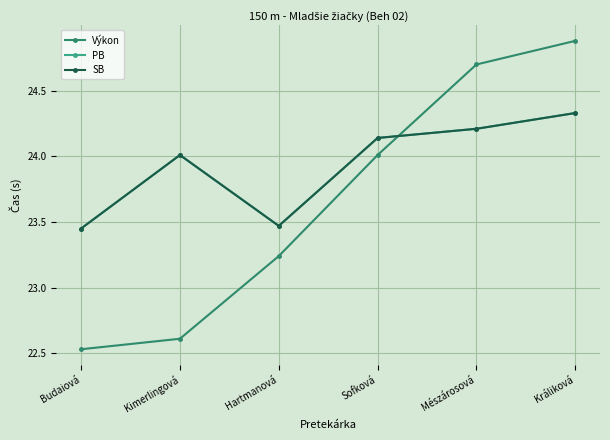

Does the chart have visible grid lines?

Yes